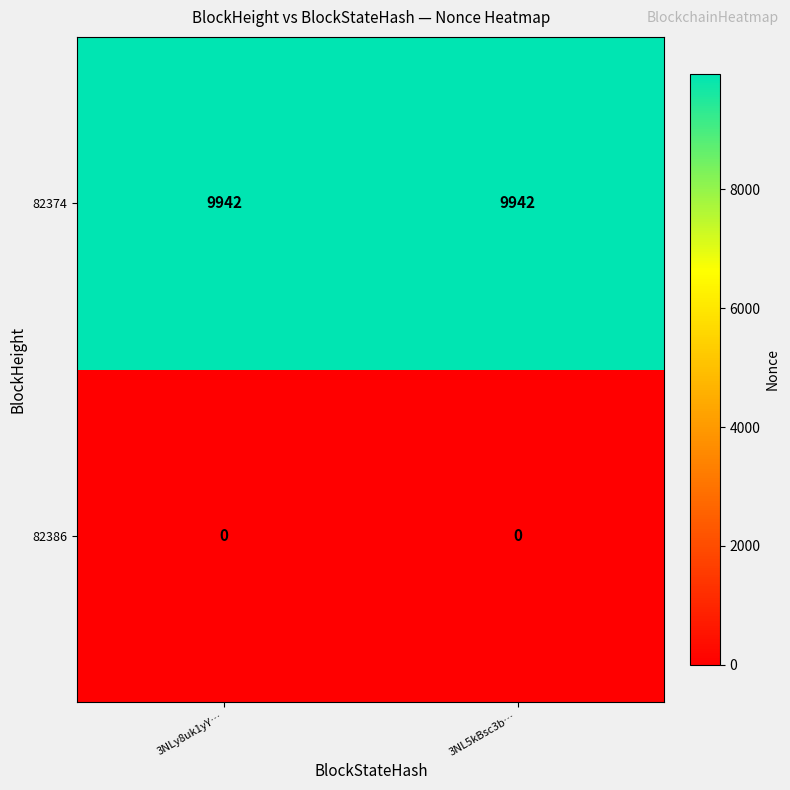

How many distinct data groups are displayed?

2